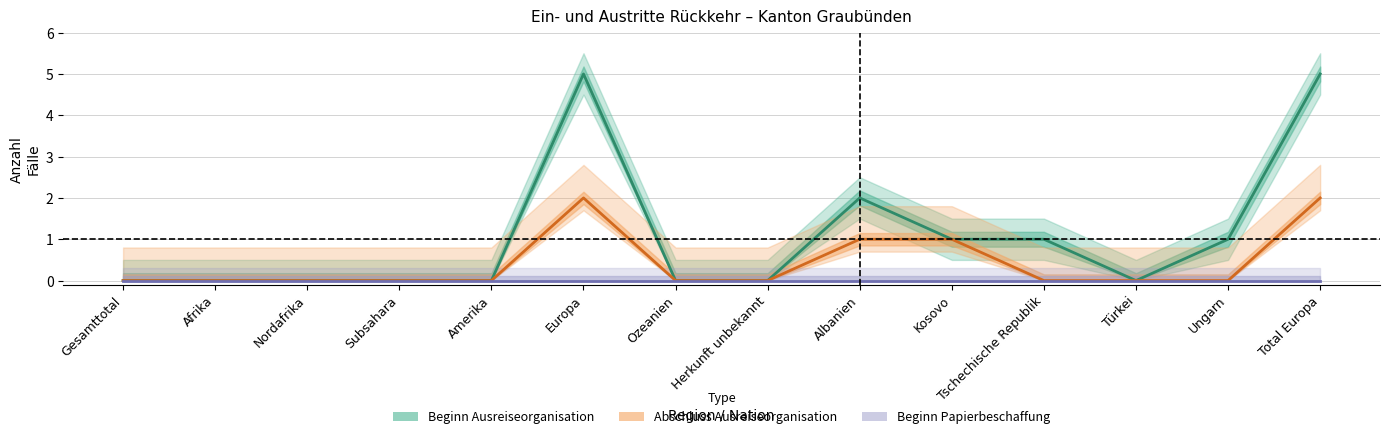

What position from the right is Türkei?

3